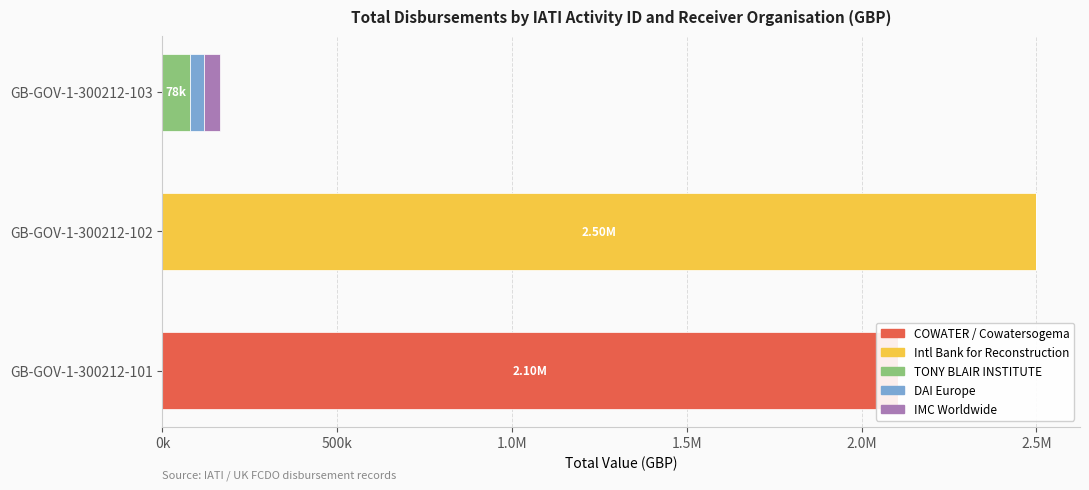

What is the value of the TONY BLAIR INSTITUTE bar at the 3rd from the left?

78939